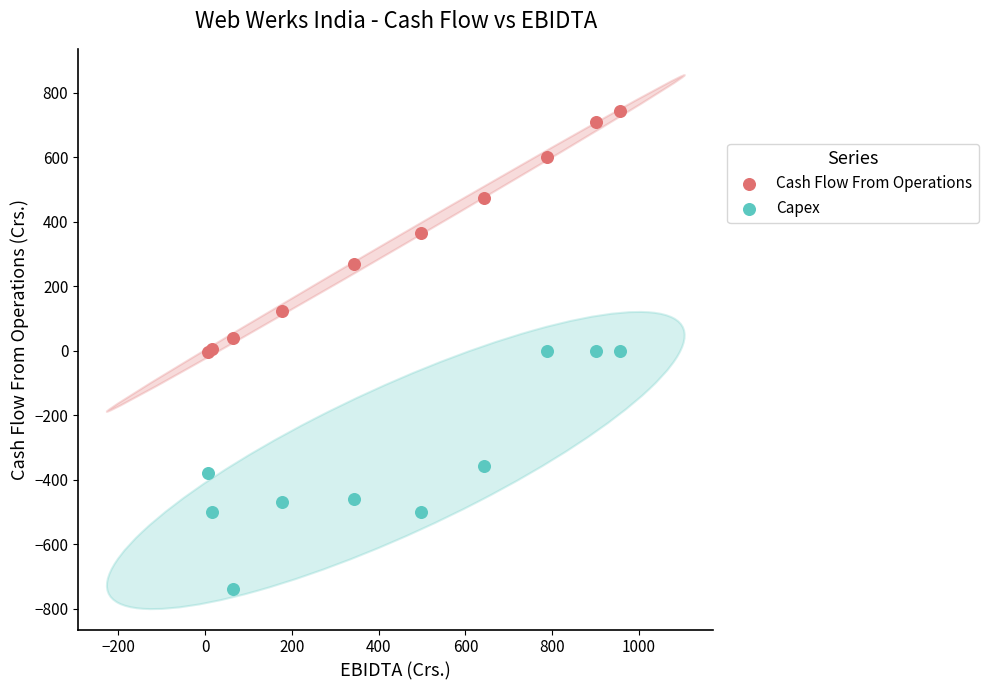

What is the X range (max minus min) for the scatter plot?

948.1